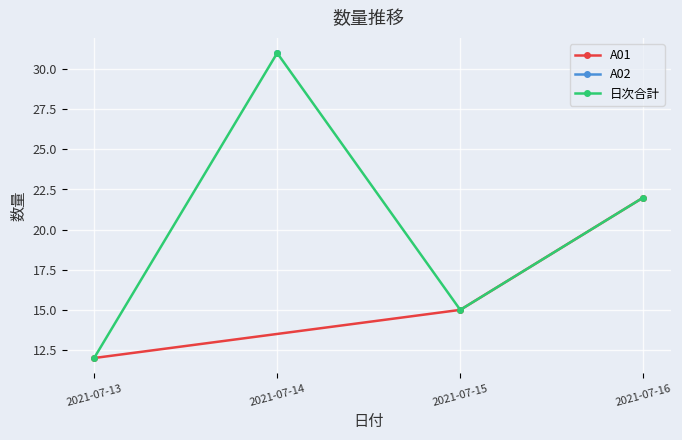

Rank the categories by A01 value from lowest to highest.

2021-07-13, 2021-07-15, 2021-07-16